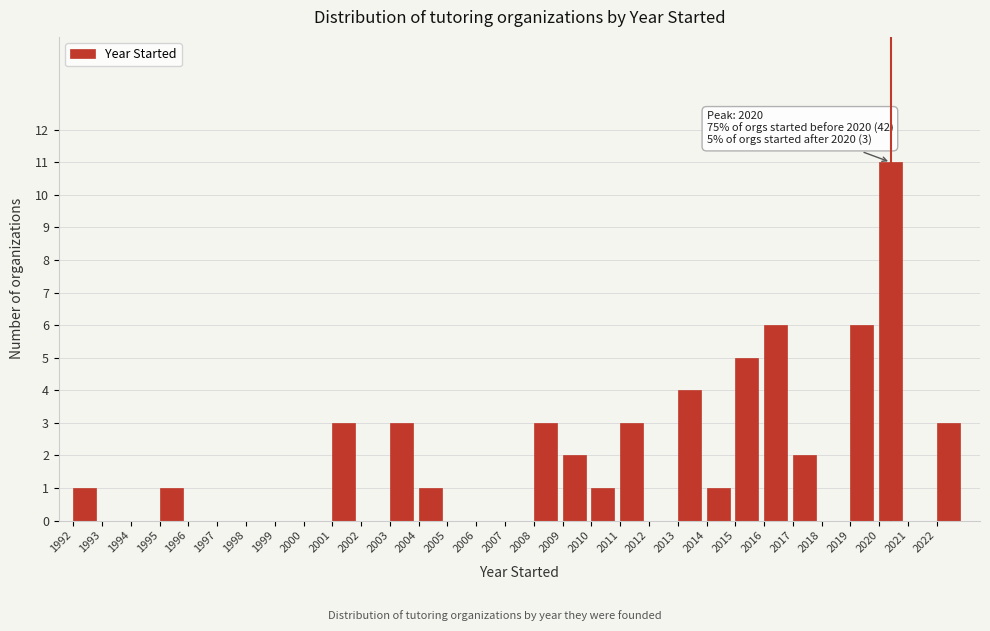

Over which range of the x-axis is the bar tallest?

2020 to 2021